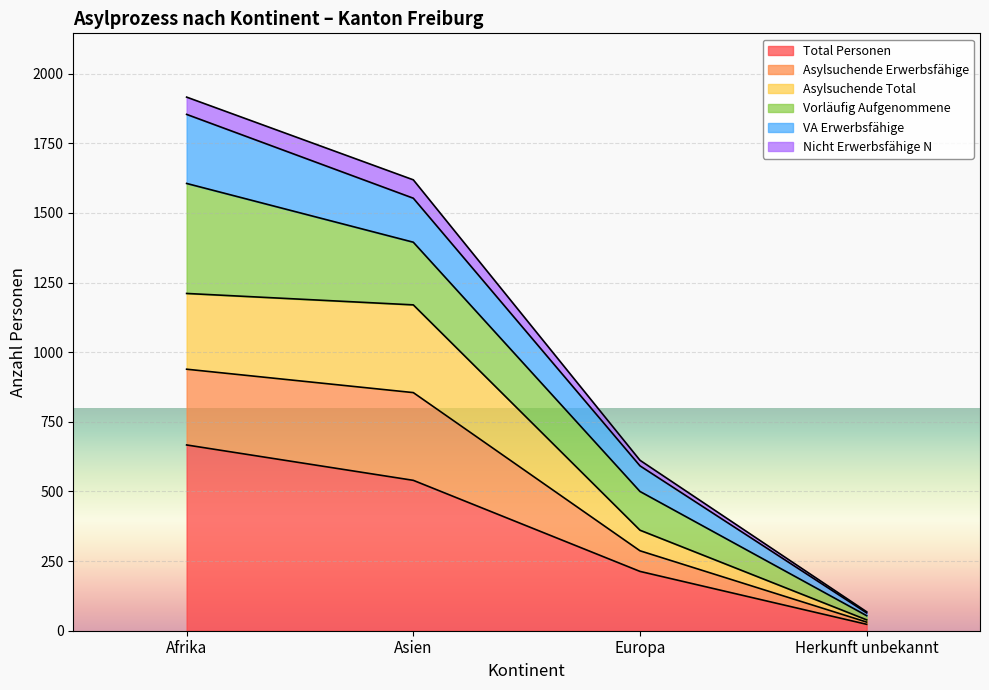

True or false: Asylsuchende Erwerbsfähige and Nicht Erwerbsfähige N intersect in this chart.

False